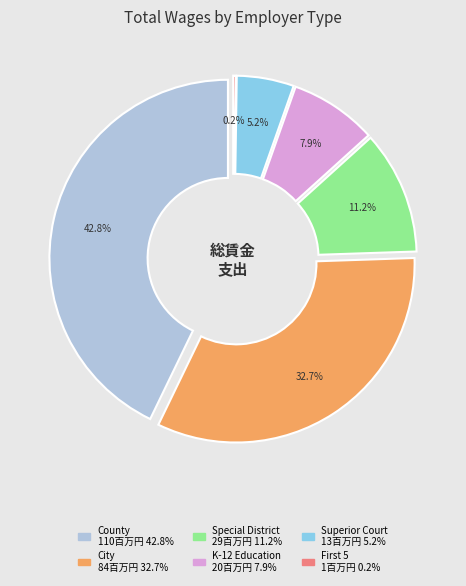

What is the change in value from County to K-12 Education?

-89448210